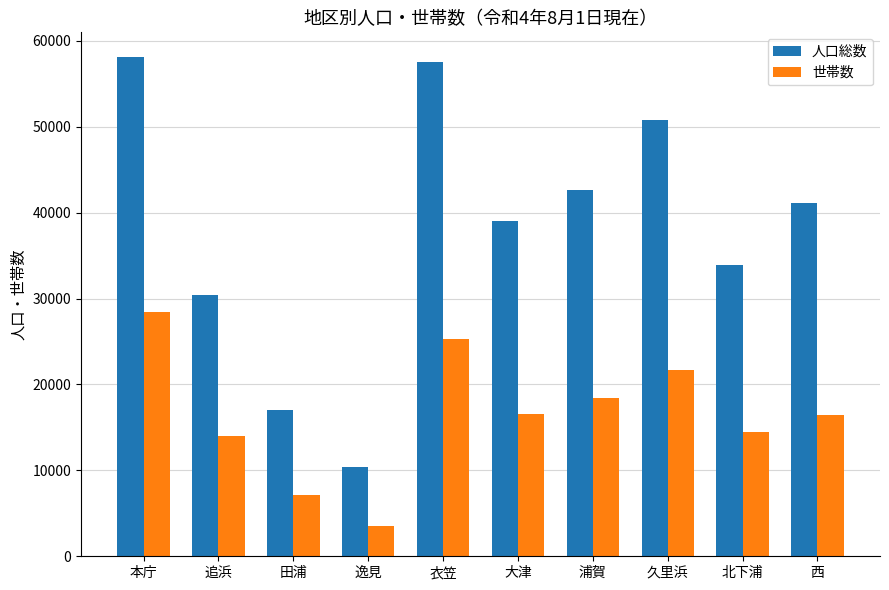

Does the chart contain stacked bars?

No